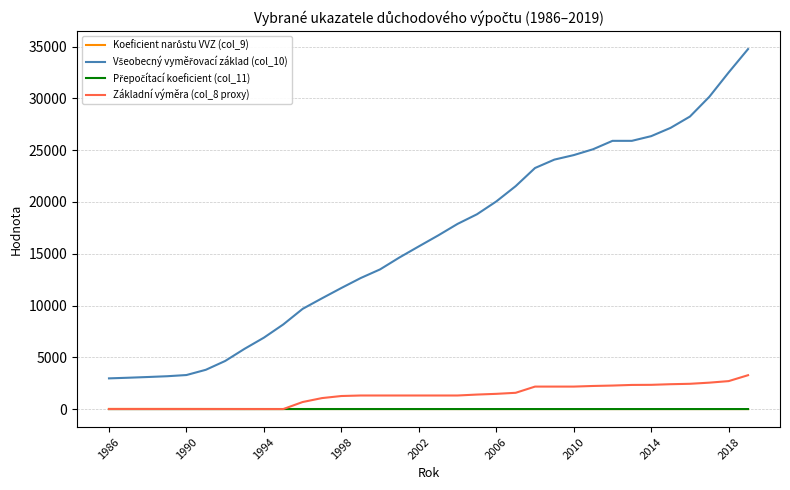

What is the difference between the maximum and minimum values in the Základní výměra (col_8 proxy) series?

3270.0